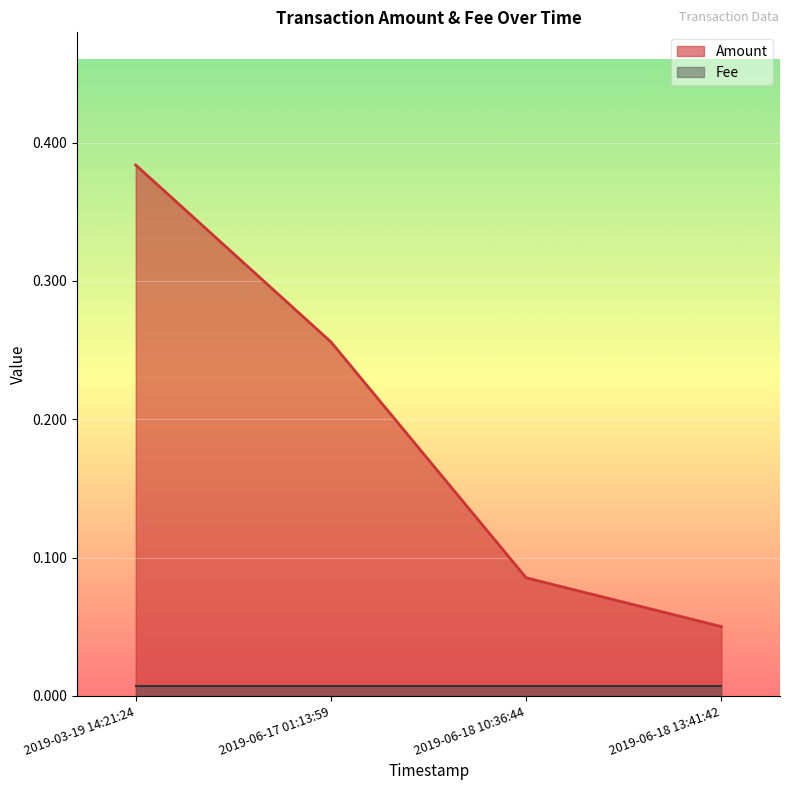

Which label corresponds to the largest value in the chart?

2019-03-19 14:21:24